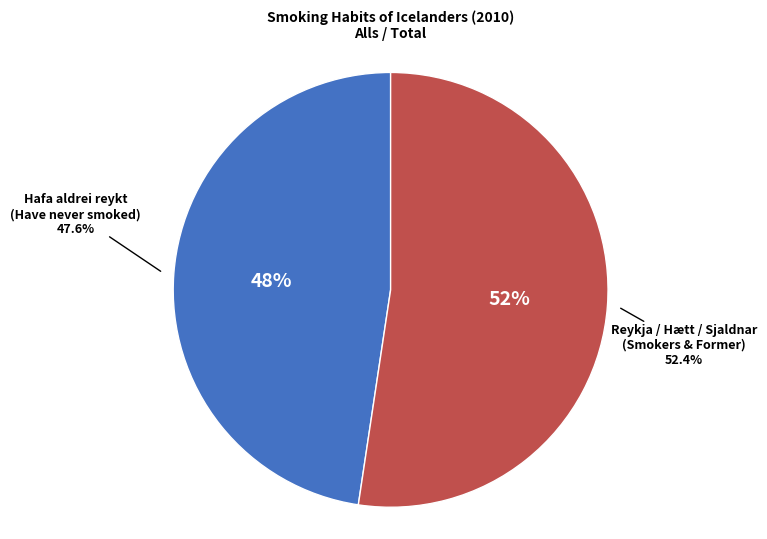

Is Reykja sjaldnar en daglega / Smoke less than daily the majority of the pie?

No